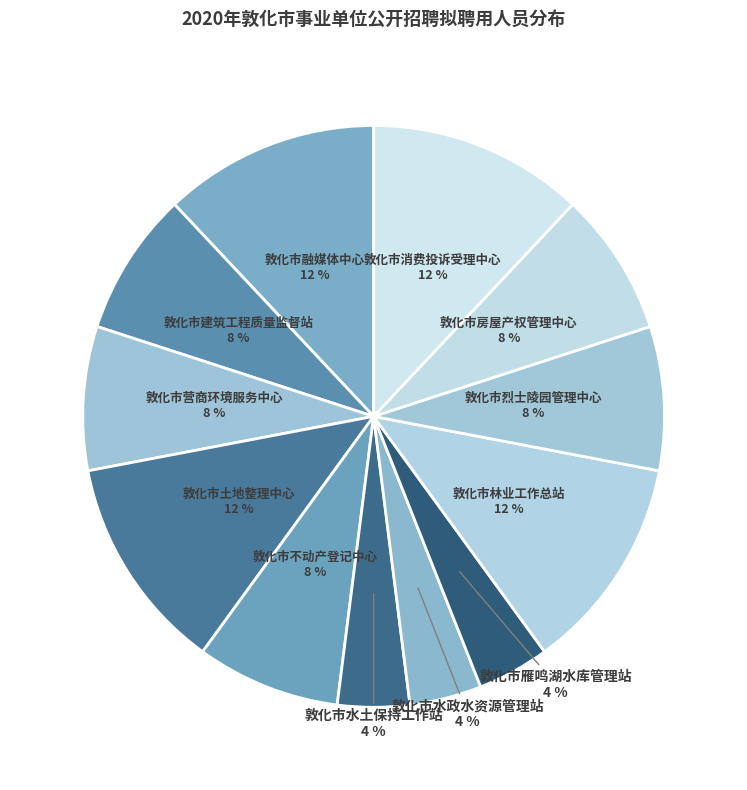

How many slices are in this pie chart?

12